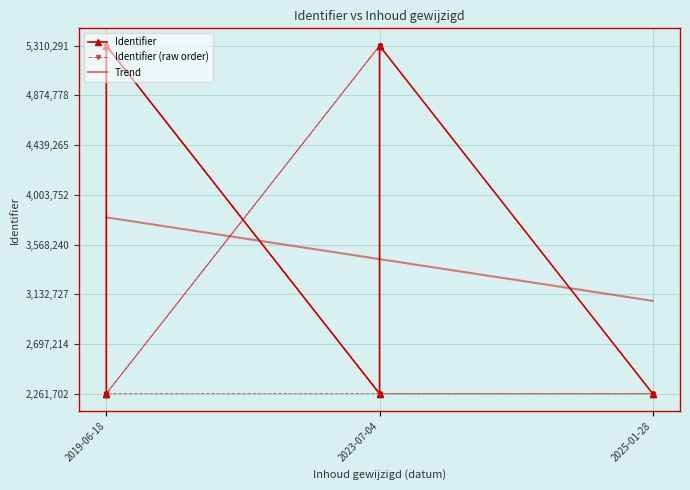

What is the difference between the maximum and minimum values in the Identifier series?

3048589.0